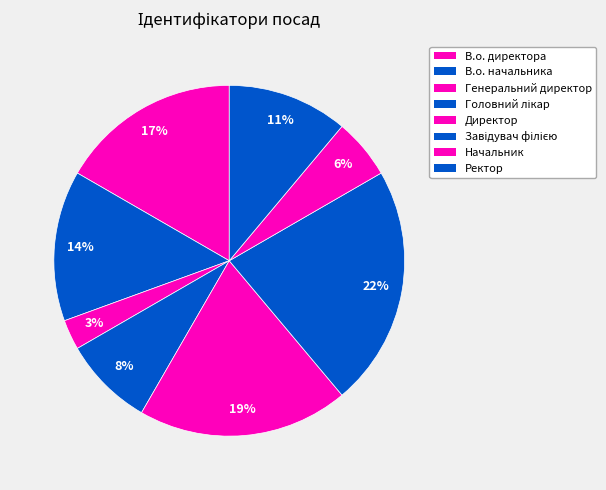

Is there any slice that represents more than half of the pie?

No